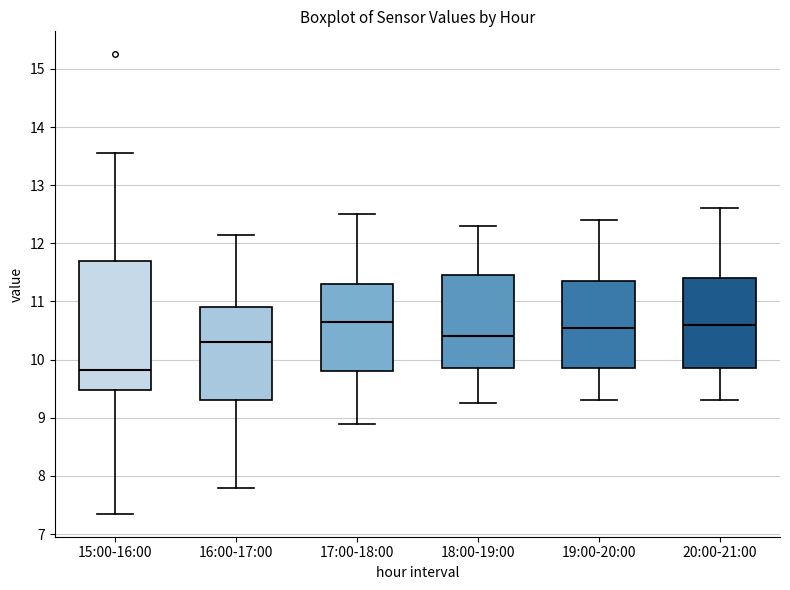

Reading left to right, read every box against the y-axis: the position of its median line, the range the box covers, and the ends of its whiskers. The values are not printed on the chart, so give them approximately, as read against the axis.

15:00-16:00: median 9.8, box 9.5 to 11.7, whiskers 7.4 to 13.6
16:00-17:00: median 10.3, box 9.3 to 10.9, whiskers 7.8 to 12.2
17:00-18:00: median 10.7, box 9.8 to 11.3, whiskers 8.9 to 12.5
18:00-19:00: median 10.4, box 9.9 to 11.5, whiskers 9.3 to 12.3
19:00-20:00: median 10.6, box 9.9 to 11.4, whiskers 9.3 to 12.4
20:00-21:00: median 10.6, box 9.9 to 11.4, whiskers 9.3 to 12.6